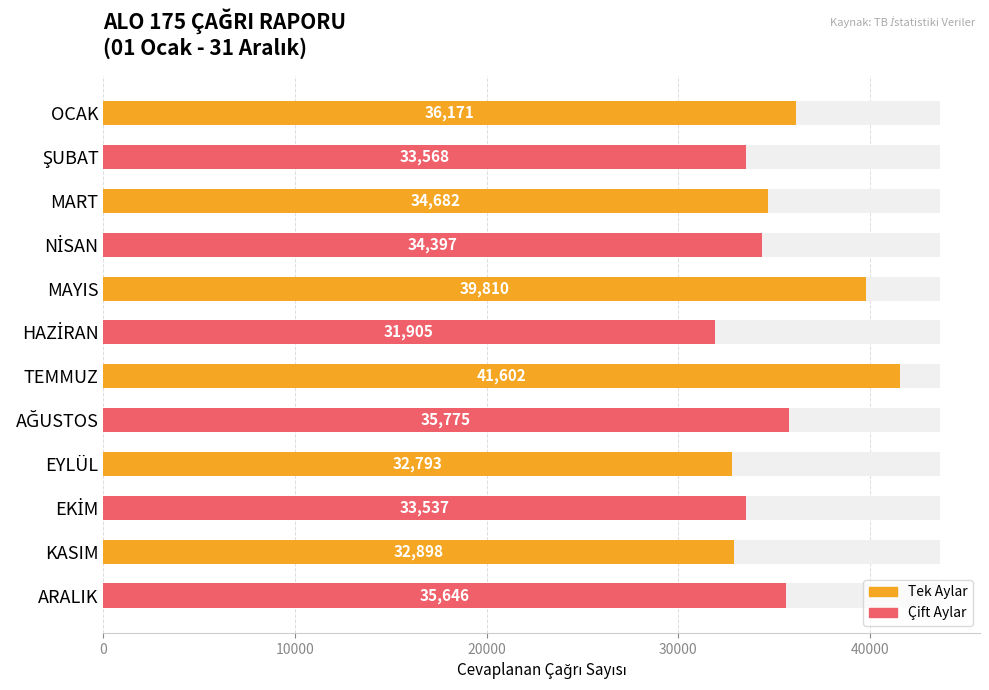

The value at KASIM is 32898. True or false?

True